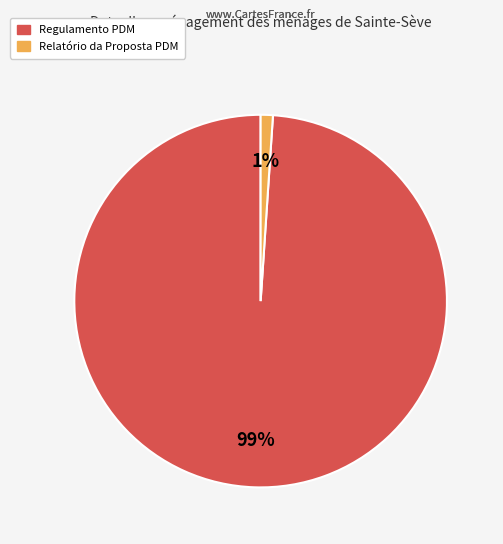

What is the smallest slice in the pie chart?

Relatório da Proposta PDM